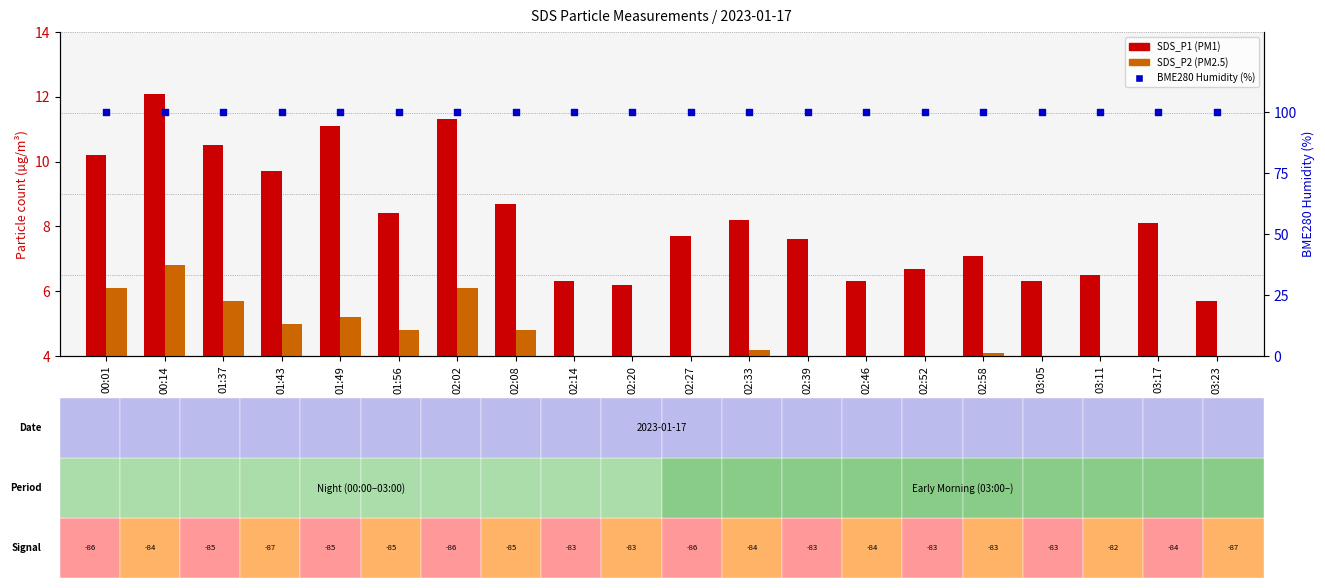

Which series contains the highest Y value?

BME280_humidity (%)